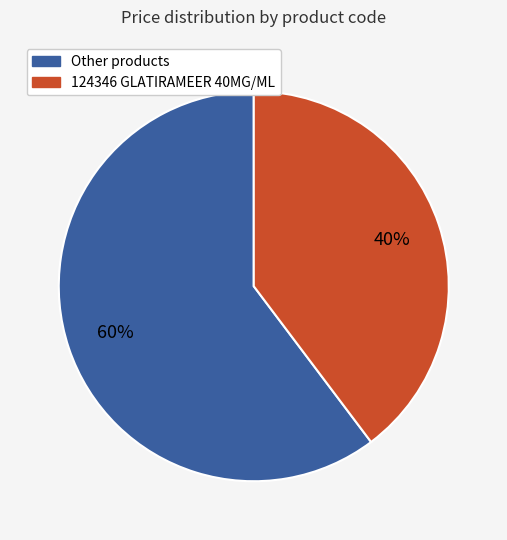

To the nearest percent, what percentage of the pie is Other products?

60%